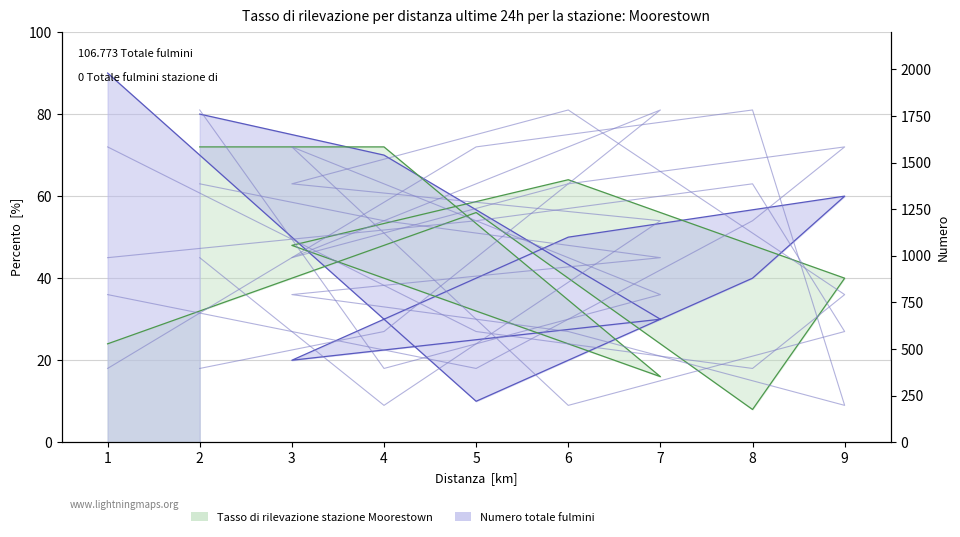

What is the minimum value shown in the chart?

8